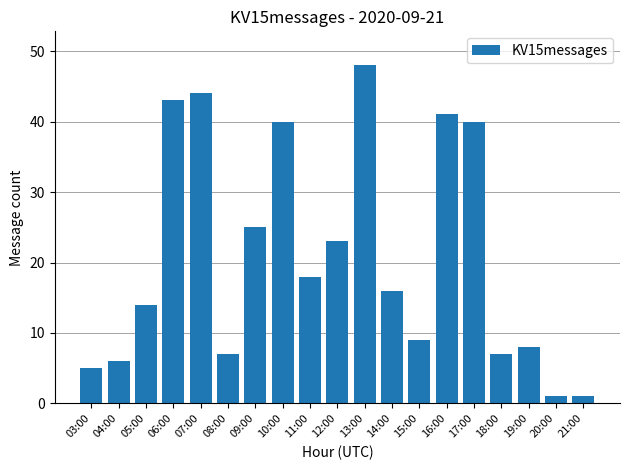

Reading left to right, list all the values displayed in this chart.

03:00=5	04:00=6	05:00=14	06:00=43	07:00=44	08:00=7	09:00=25	10:00=40	11:00=18	12:00=23	13:00=48	14:00=16	15:00=9	16:00=41	17:00=40	18:00=7	19:00=8	20:00=1	21:00=1